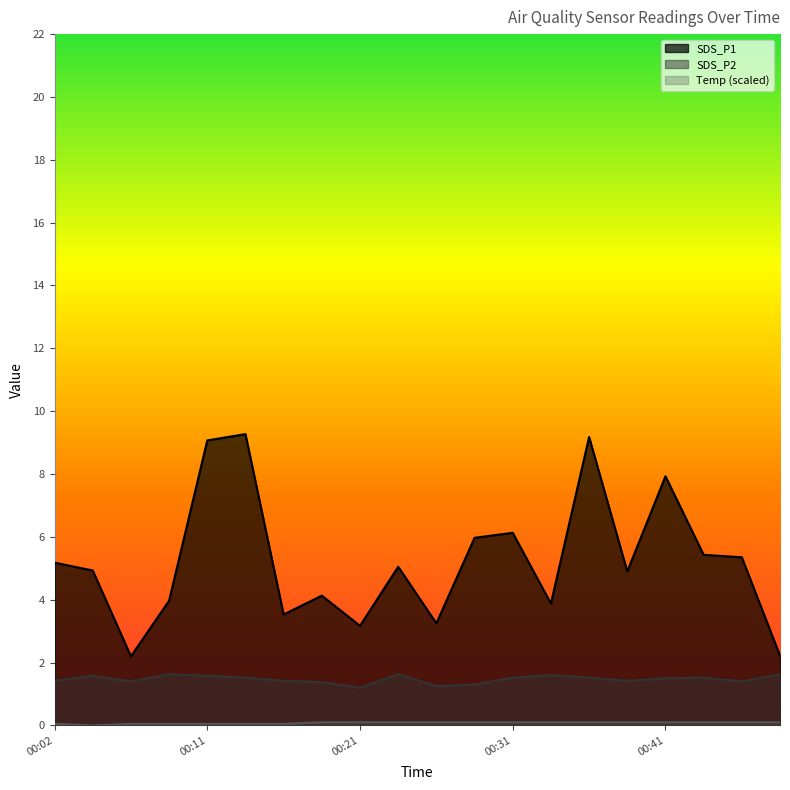

List the series in order of their overall mean, highest first.

SDS_P1, SDS_P2, Temp